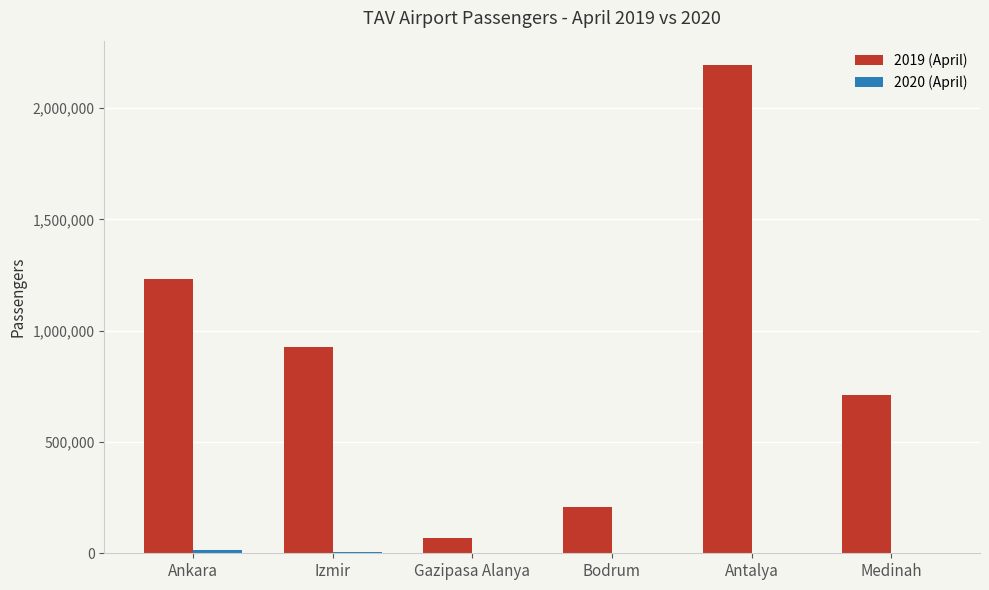

Which label corresponds to the largest value in the chart?

Antalya